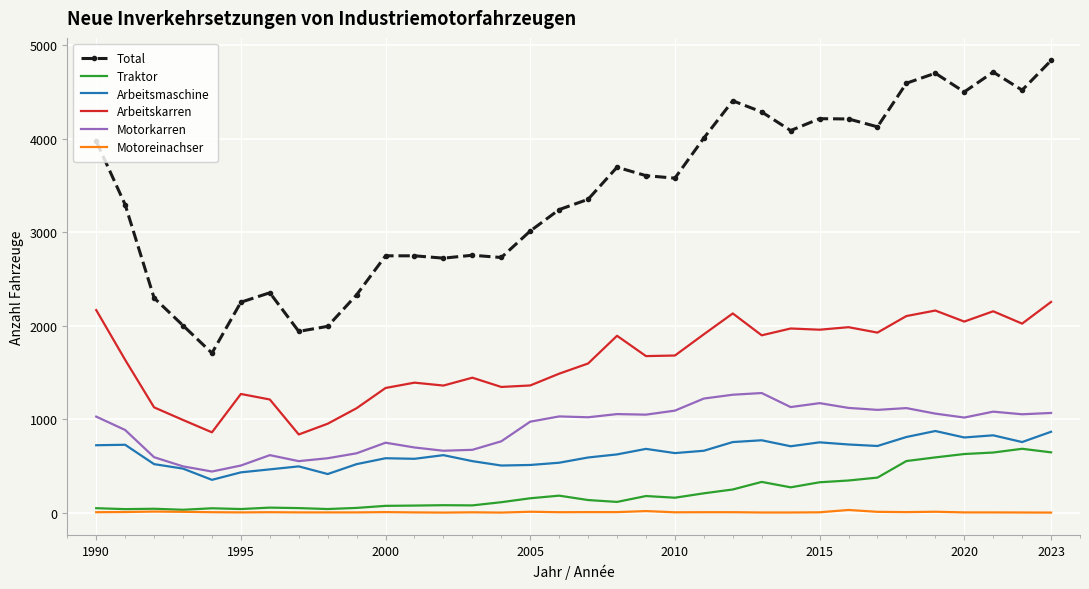

What is the maximum value shown in the chart?

4835